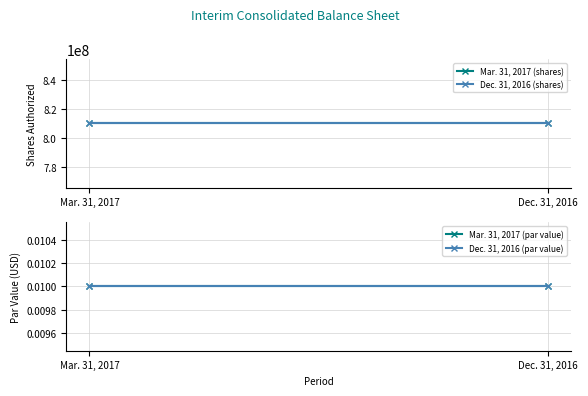

Reading right to left, transcribe all the data shown in this chart.

Mar. 31, 2017 (shares): Dec. 31, 2016=810000000.0	Mar. 31, 2017=810000000.0
Dec. 31, 2016 (shares): Dec. 31, 2016=810000000.0	Mar. 31, 2017=810000000.0
Mar. 31, 2017 (par value): Dec. 31, 2016=0.0	Mar. 31, 2017=0.0
Dec. 31, 2016 (par value): Dec. 31, 2016=0.0	Mar. 31, 2017=0.0